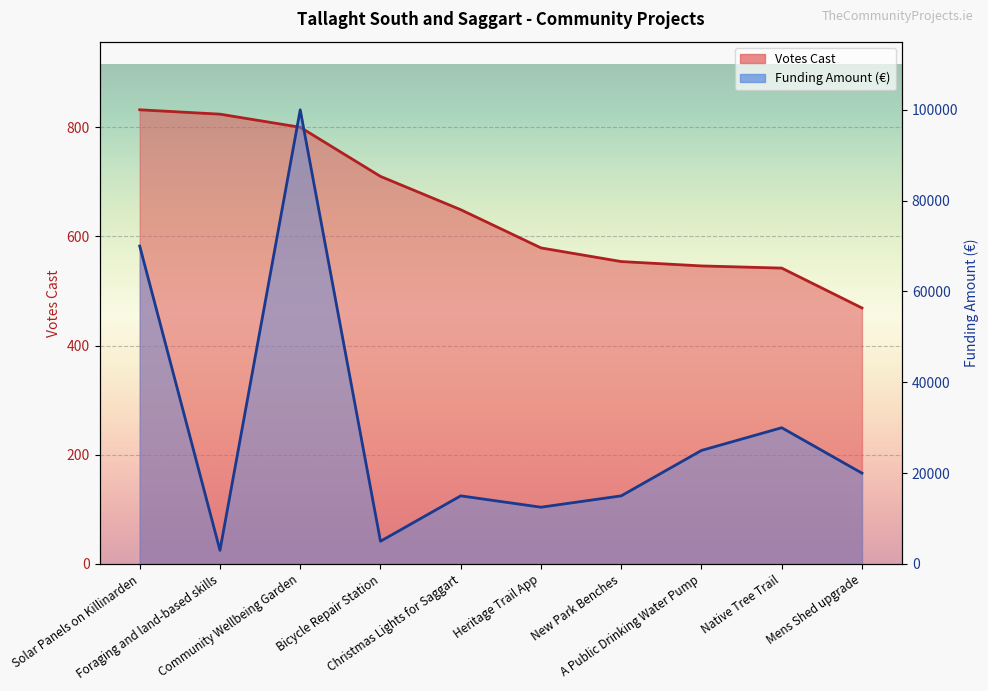

What position from the left is Foraging and land-based skills?

2